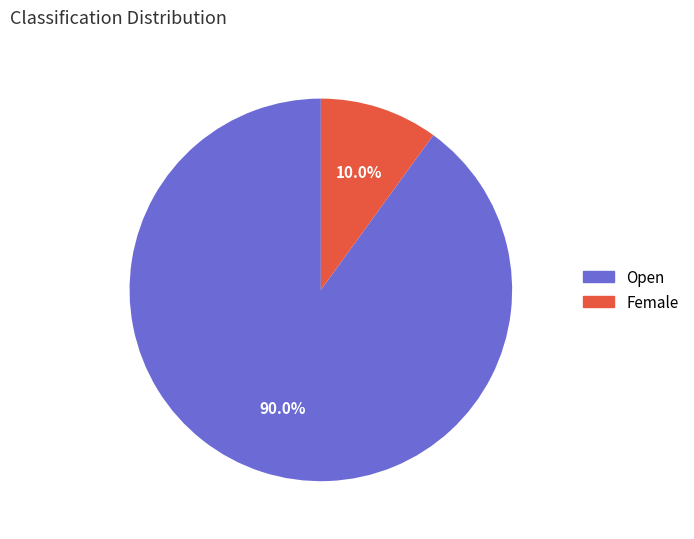

To the nearest percent, what is the difference between the Female and Open slice percentages?

80%